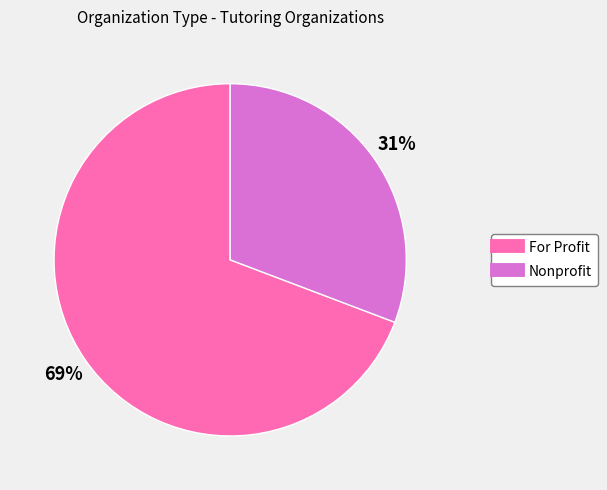

Combined, do Nonprofit and For Profit account for over 50%?

Yes